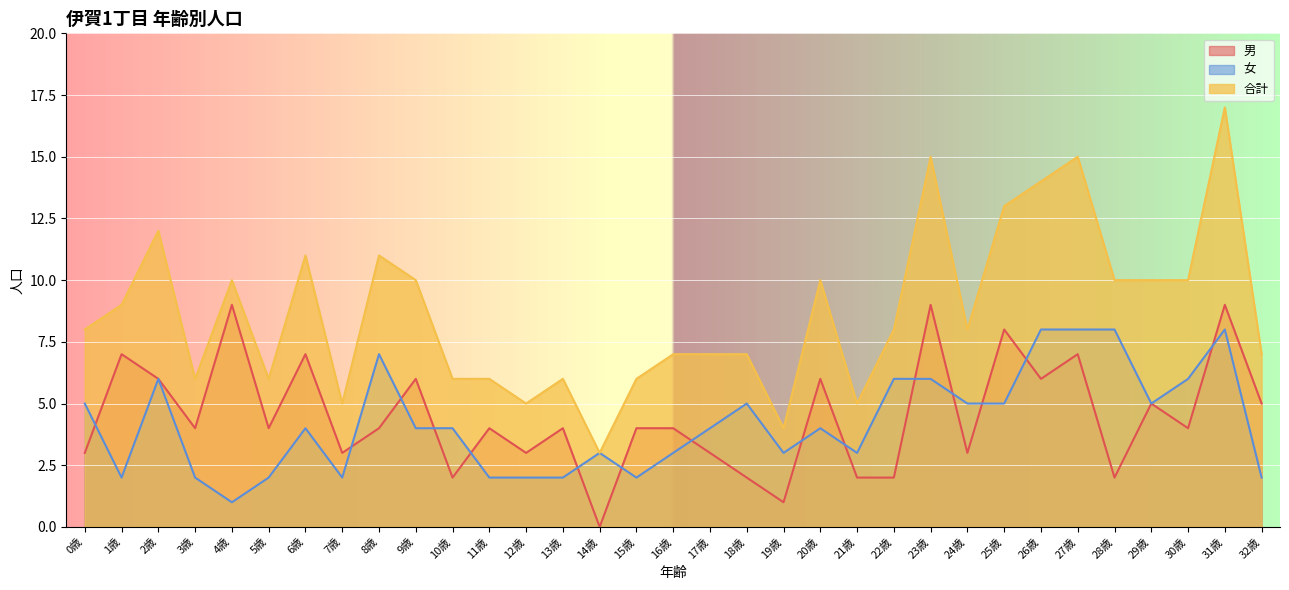

Where is 合計 nearest to the value 10?

4歳